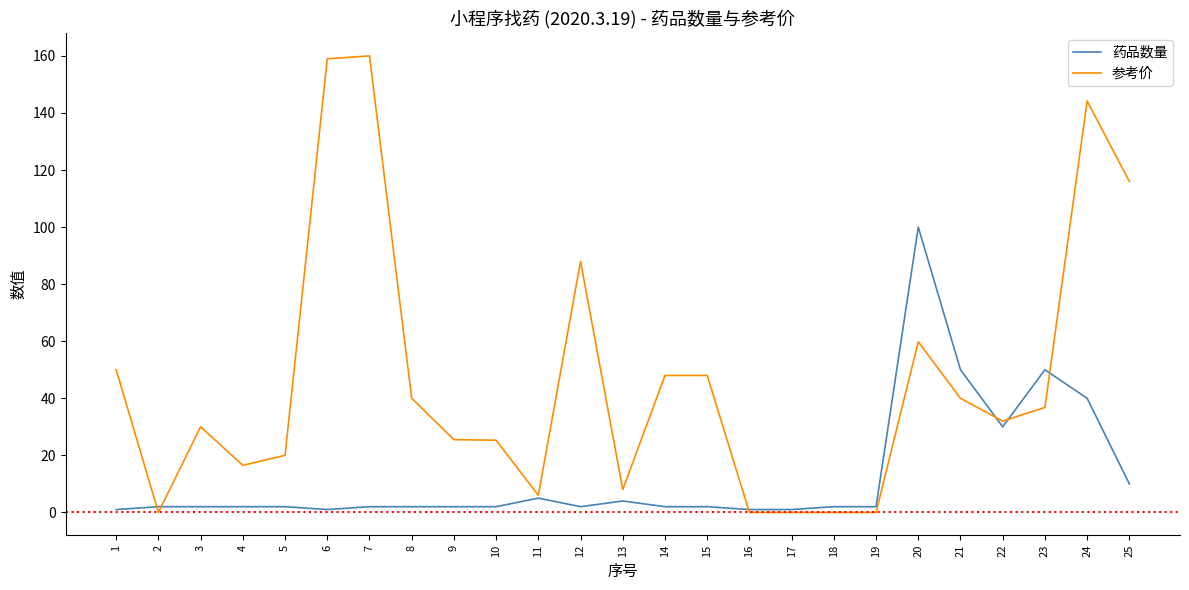

At which category is the sum across all series the highest?

24